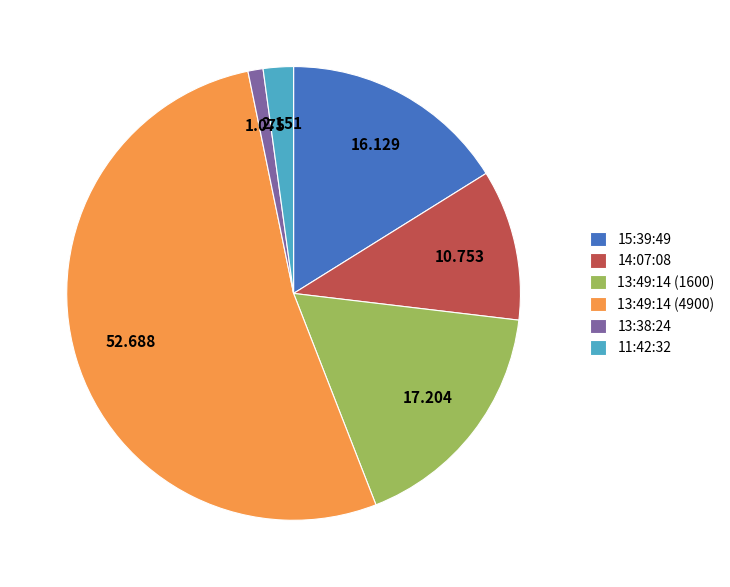

Is there a majority slice in this chart?

Yes